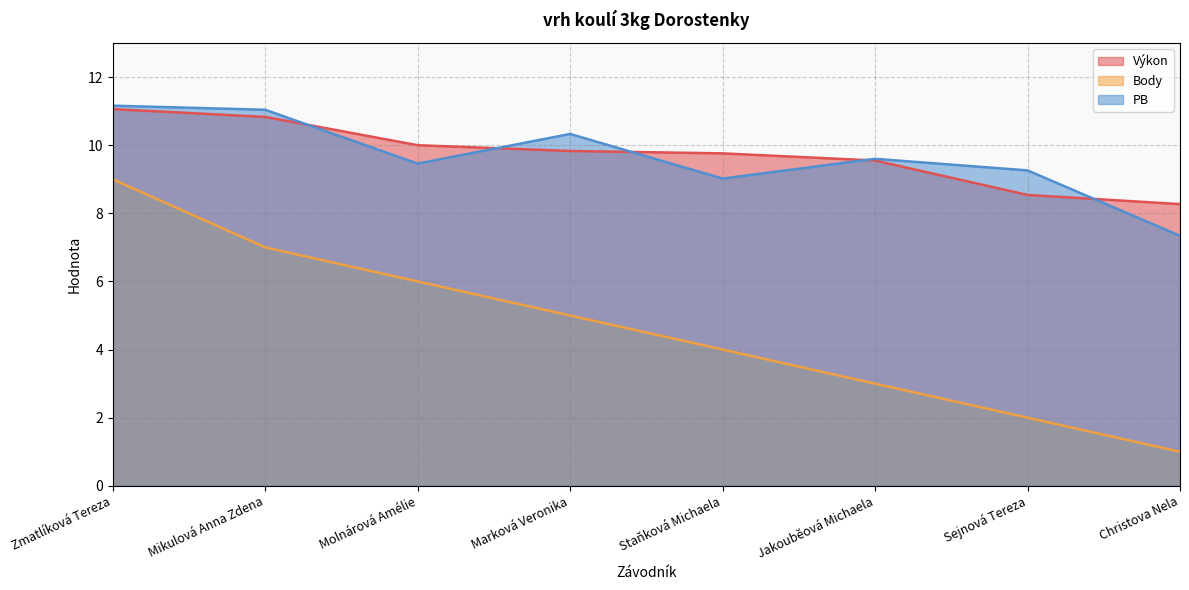

Reading left to right, what are all the values shown in this chart?

Výkon: 11.1	10.8	10.0	9.8	9.8	9.6	8.5	8.3
Body: 9.0	7.0	6.0	5.0	4.0	3.0	2.0	1.0
PB: 11.2	11.0	9.5	10.3	9.0	9.6	9.3	7.3